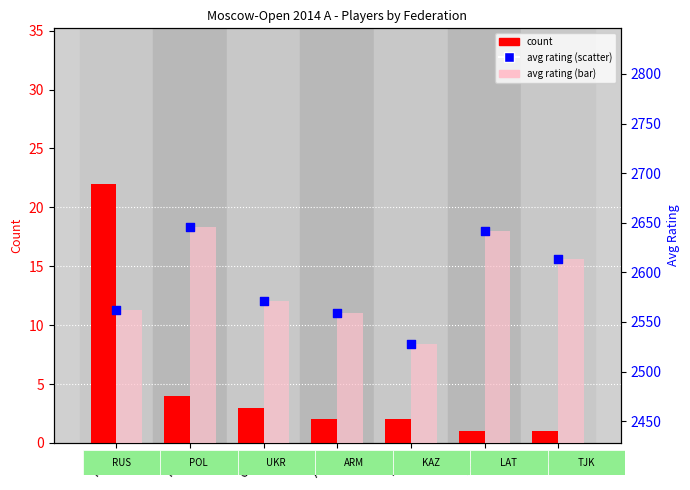

Which series has the widest spread of Y values?

avg rating (bar)